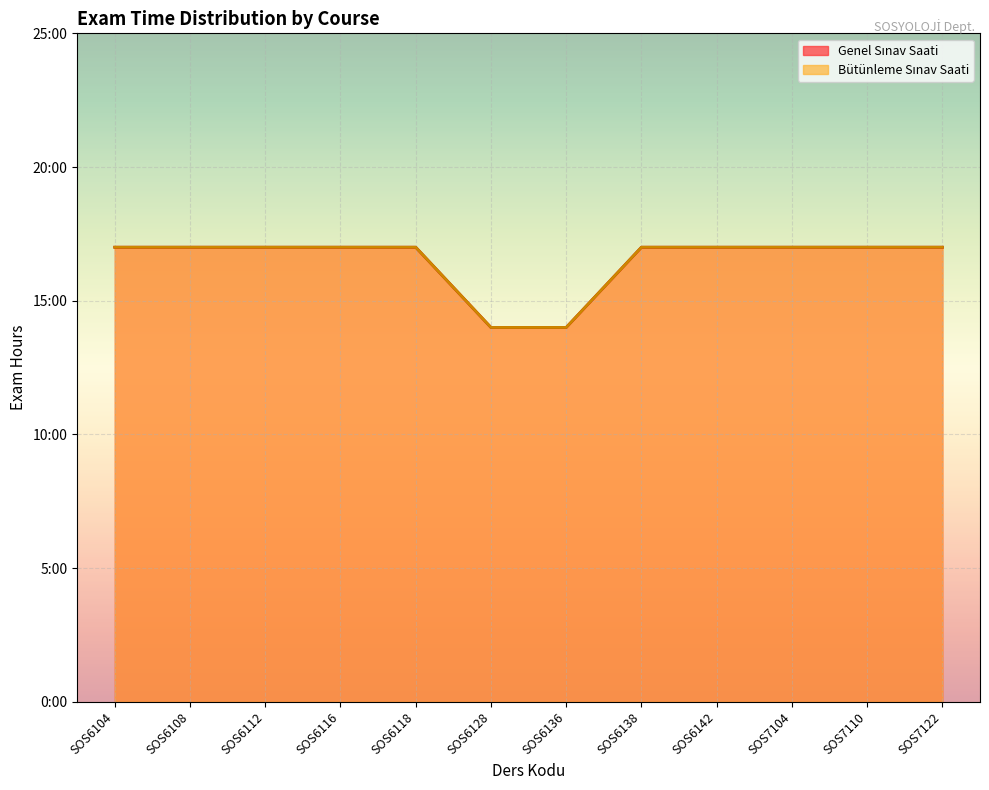

Rank the categories by Bütünleme Sınav Saati (line) value from lowest to highest.

SOS6128, SOS6136, SOS6104, SOS6108, SOS6112, SOS6116, SOS6118, SOS6138, SOS6142, SOS7104, SOS7110, SOS7122